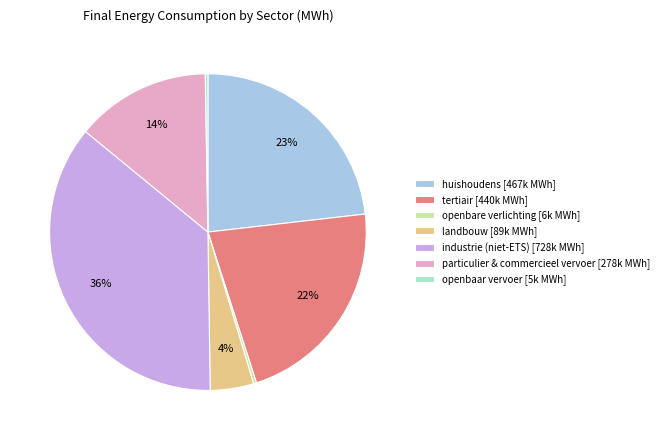

To the nearest percent, what portion does landbouw [89k MWh] represent?

4%